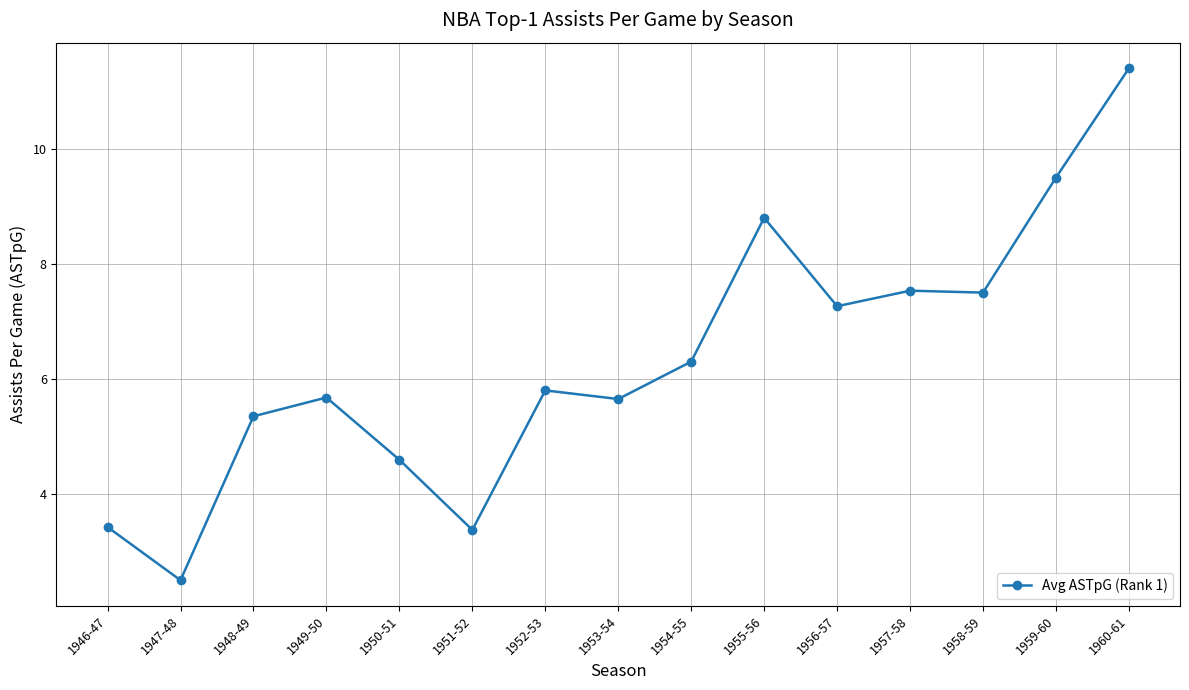

Where does the data first go above 5?

1948-49